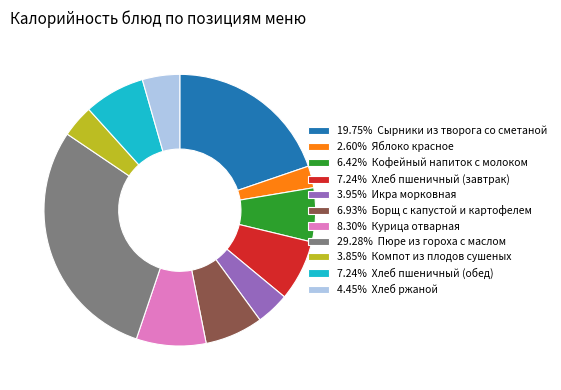

Approximately how many times larger is the value at 6.42% Кофейный напиток с молоком compared to 6.93% Борщ с капустой и картофелем?

0.9